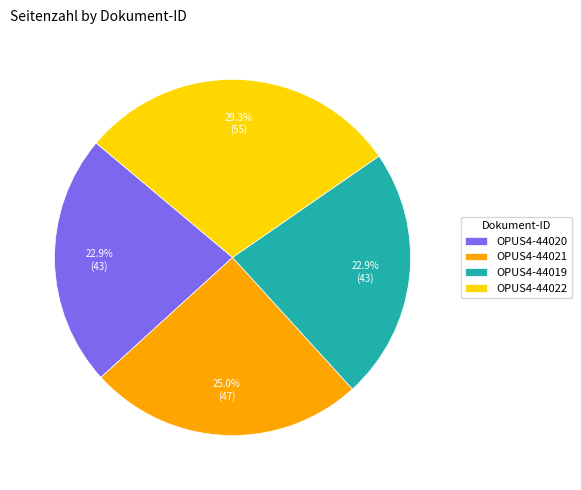

To the nearest percent, what is the average slice percentage?

25%